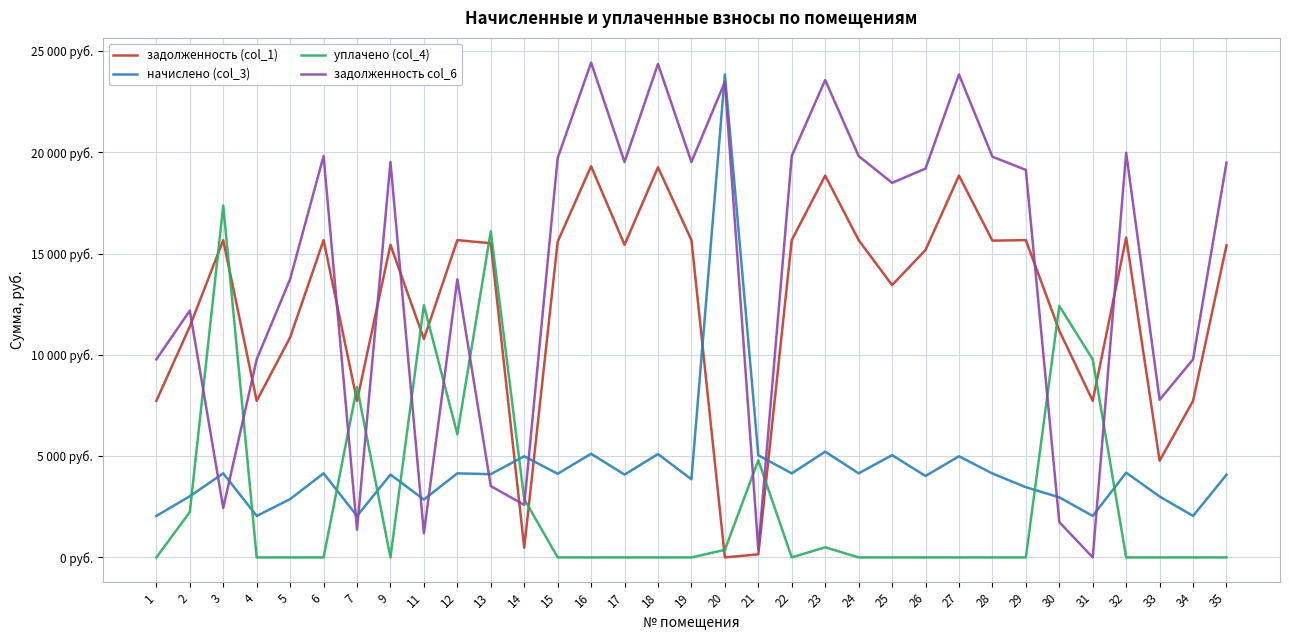

Rank the categories by уплачено (col_4) value from lowest to highest.

1, 4, 5, 6, 9, 15, 16, 17, 18, 19, 22, 24, 25, 26, 27, 28, 29, 32, 33, 34, 35, 20, 23, 2, 14, 21, 12, 7, 31, 30, 11, 13, 3